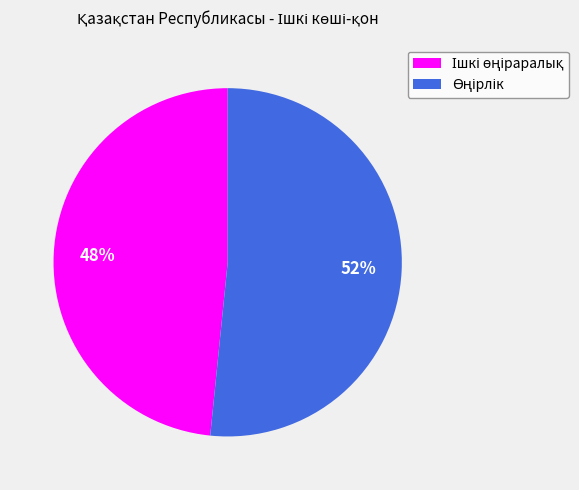

Count the number of slices in the pie.

2